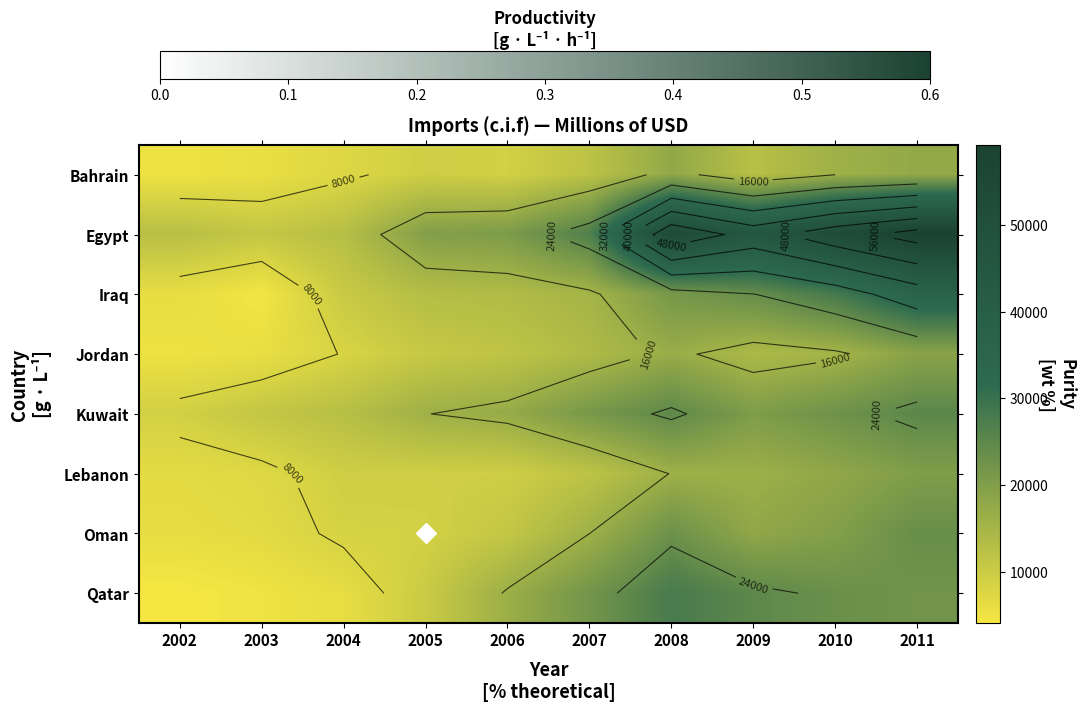

Between 2005 and 2009, which is larger?

2009